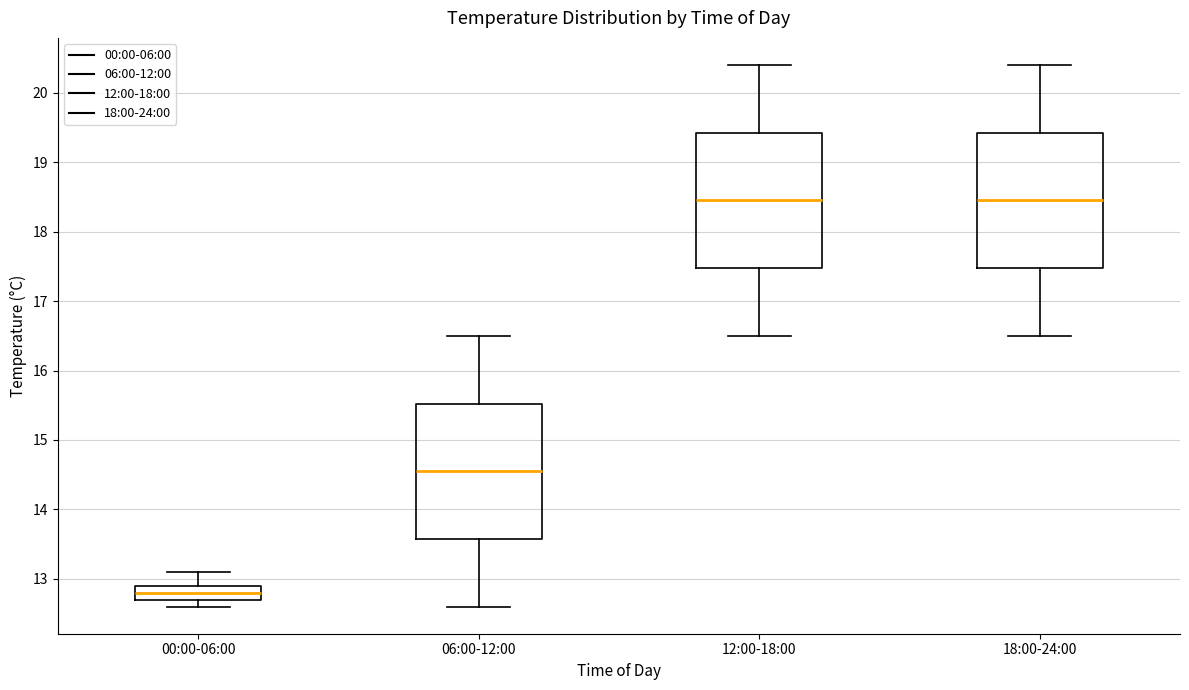

Reading left to right, read every box against the y-axis: the position of its median line, the range the box covers, and the ends of its whiskers. The values are not printed on the chart, so give them approximately, as read against the axis.

00:00-06:00: median 12.8, box 12.7 to 12.9, whiskers 12.6 to 13.1
06:00-12:00: median 14.6, box 13.6 to 15.5, whiskers 12.6 to 16.5
12:00-18:00: median 18.5, box 17.5 to 19.4, whiskers 16.5 to 20.4
18:00-24:00: median 18.5, box 17.5 to 19.4, whiskers 16.5 to 20.4